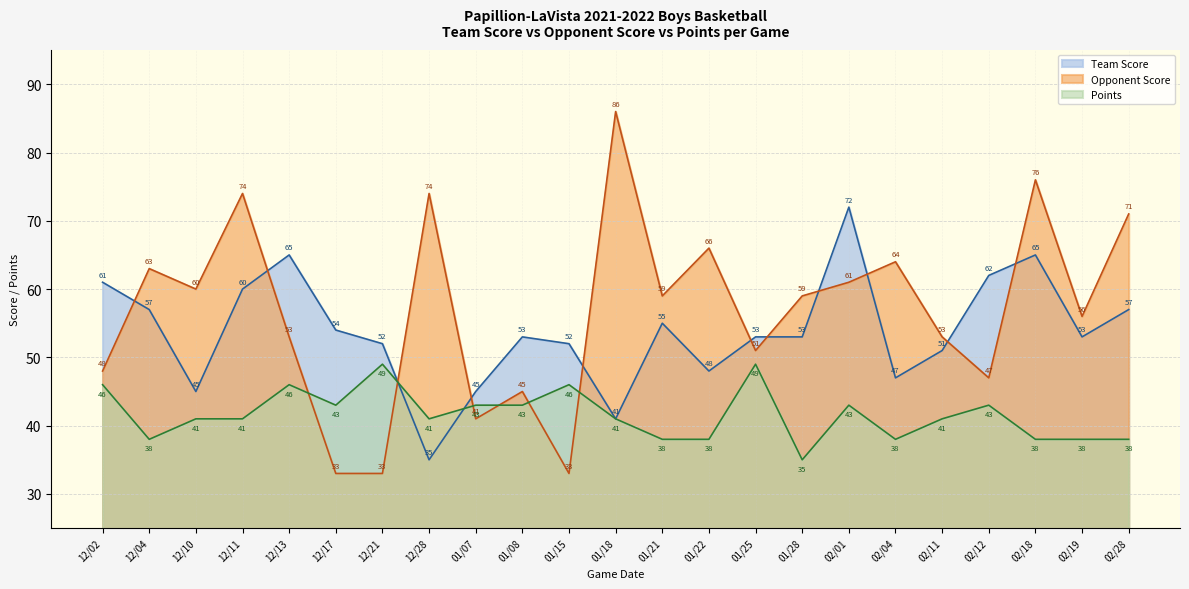

What is the sum of all Opponent Score values?

1306